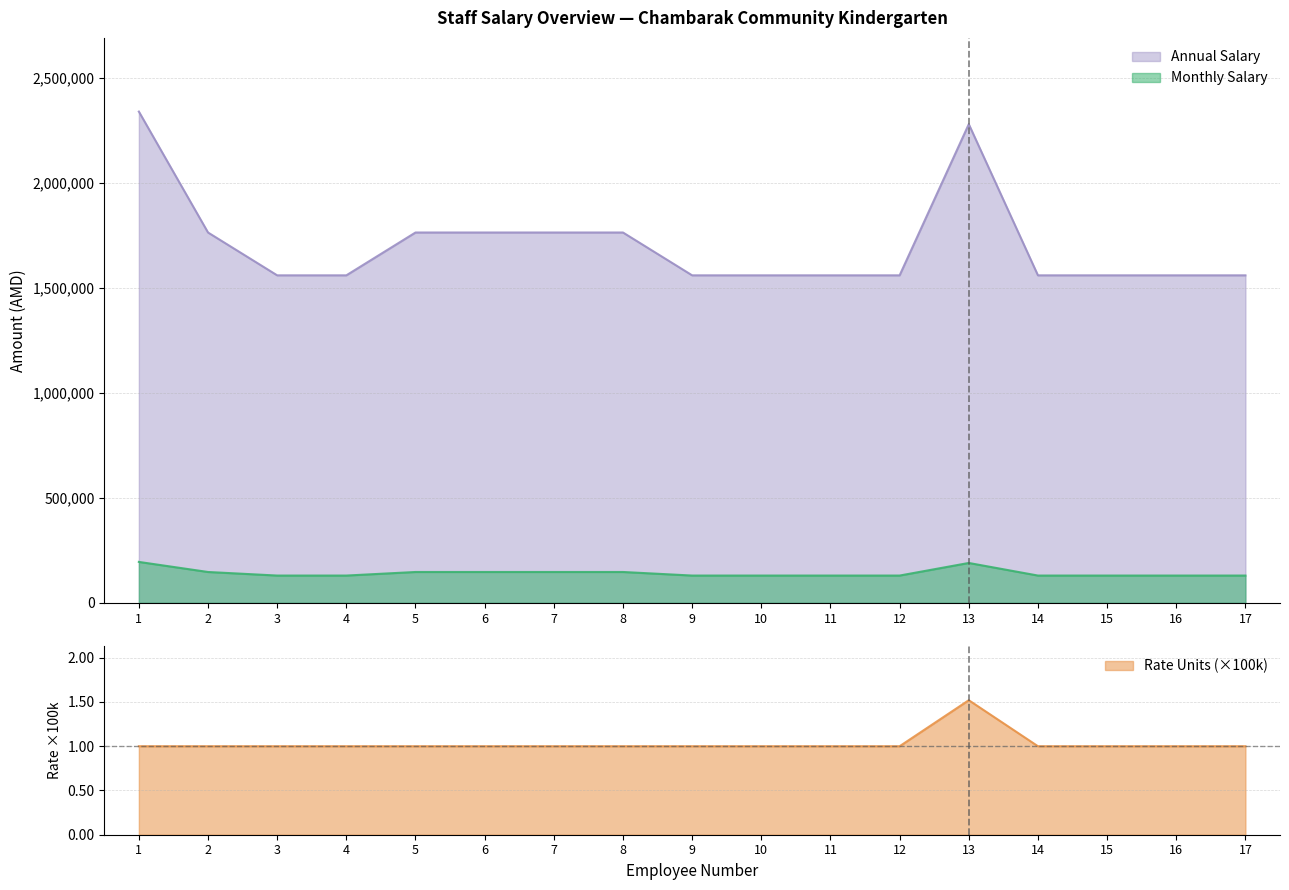

What is the maximum value for Annual Salary?

2340000